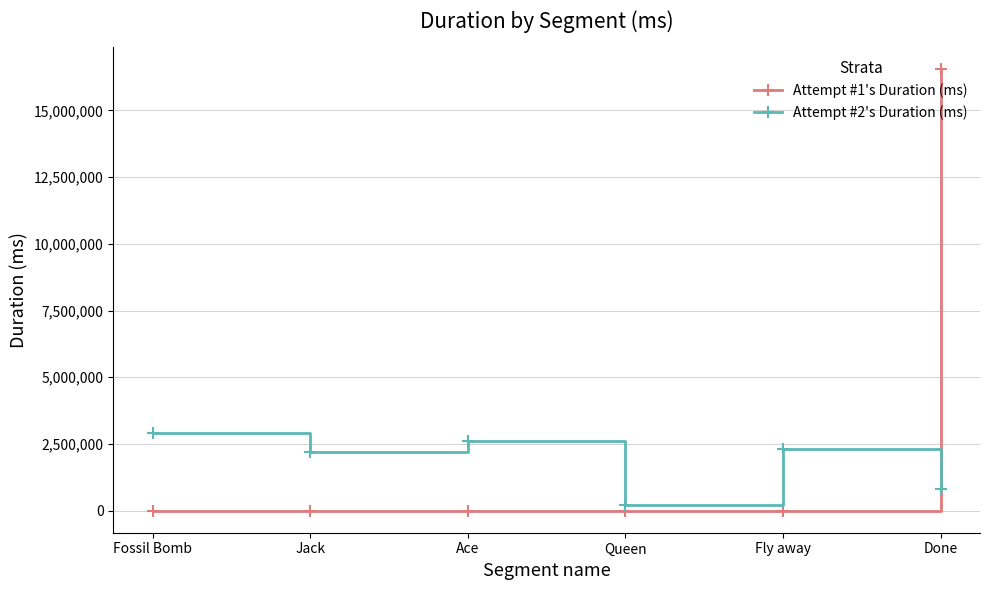

What is the label of the 1st point from the right?

Done